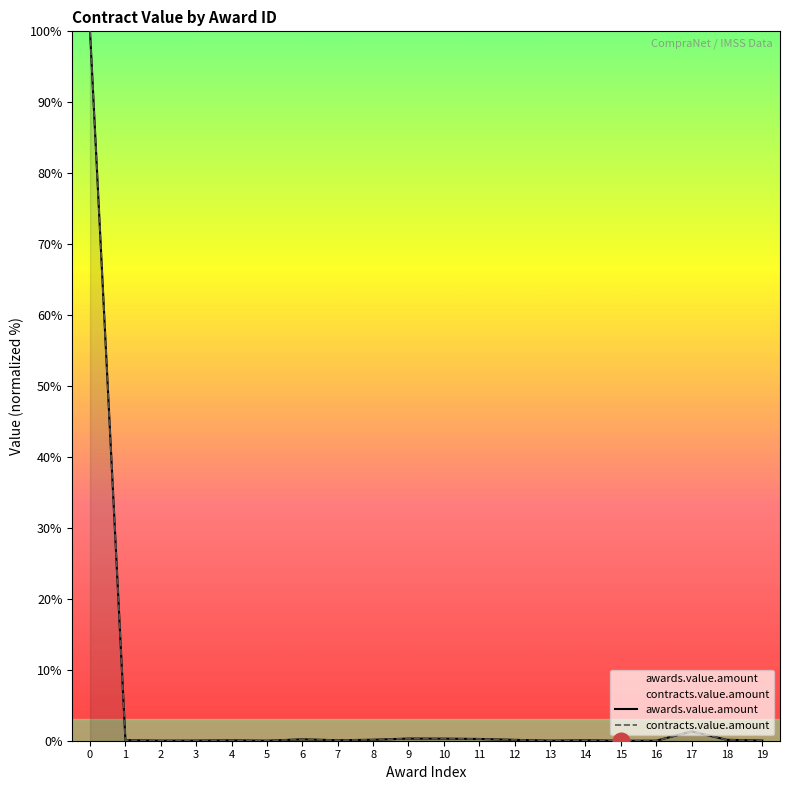

The awards.value.amount series shows 0.0 at 16. True or false?

True